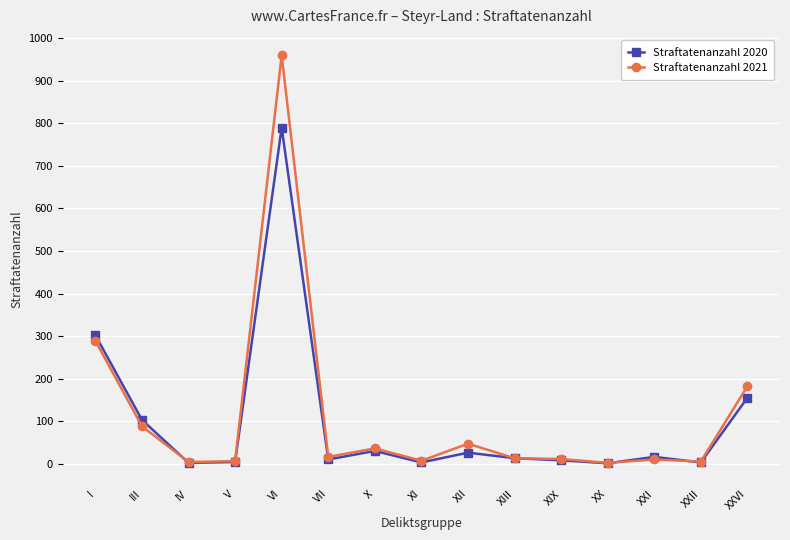

Which category has the highest value in the Straftatenanzahl 2020 series?

VI